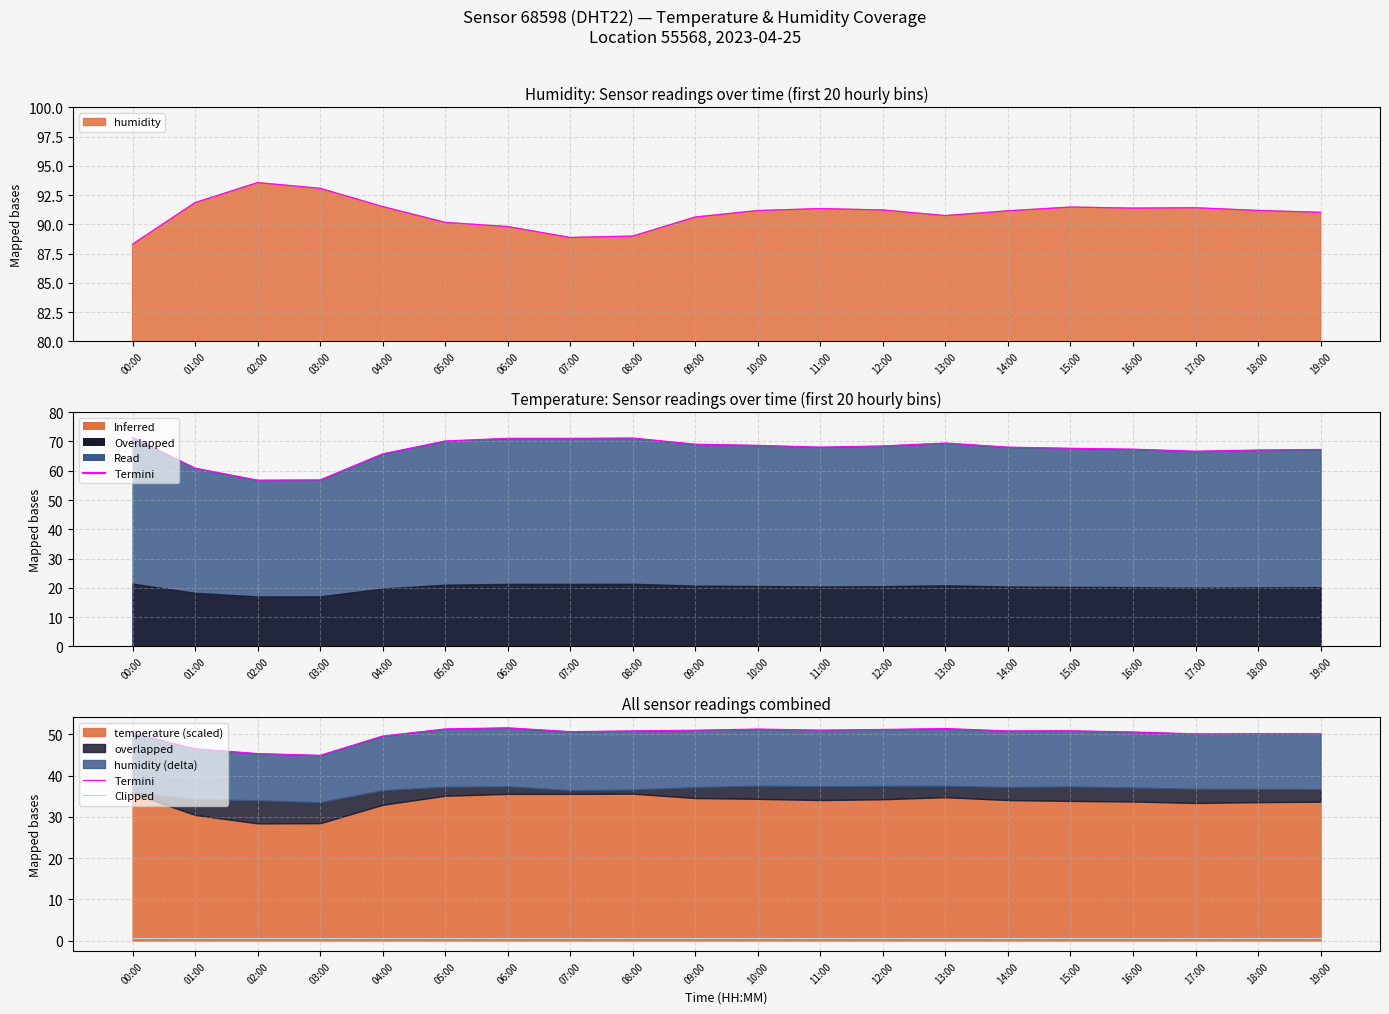

What is the highest value of the Termini series?

51.6